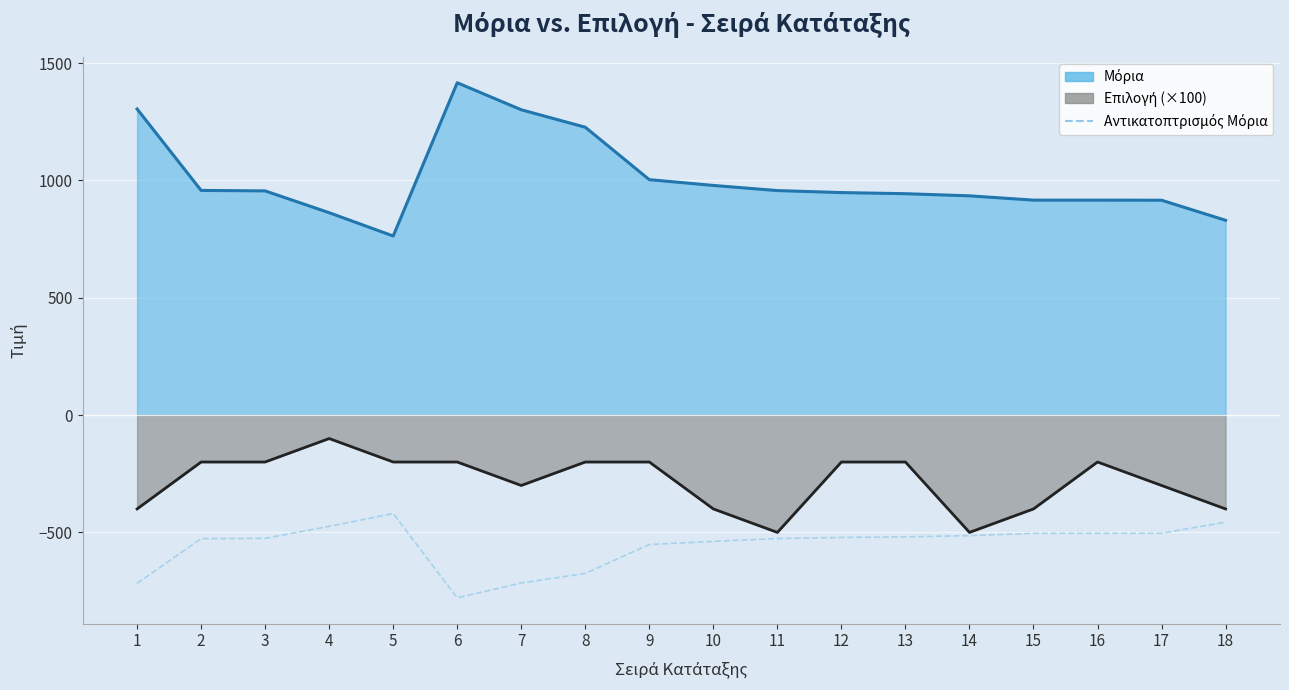

The chart shows a value of -419.7 at 5. True or false?

True